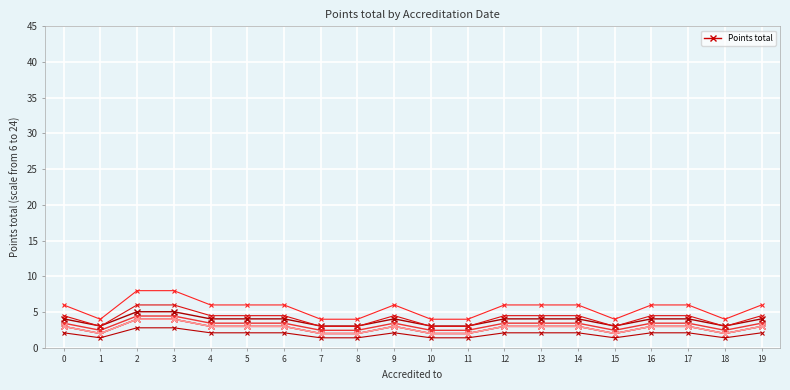

What is the change in value from 10 to 12?

+1